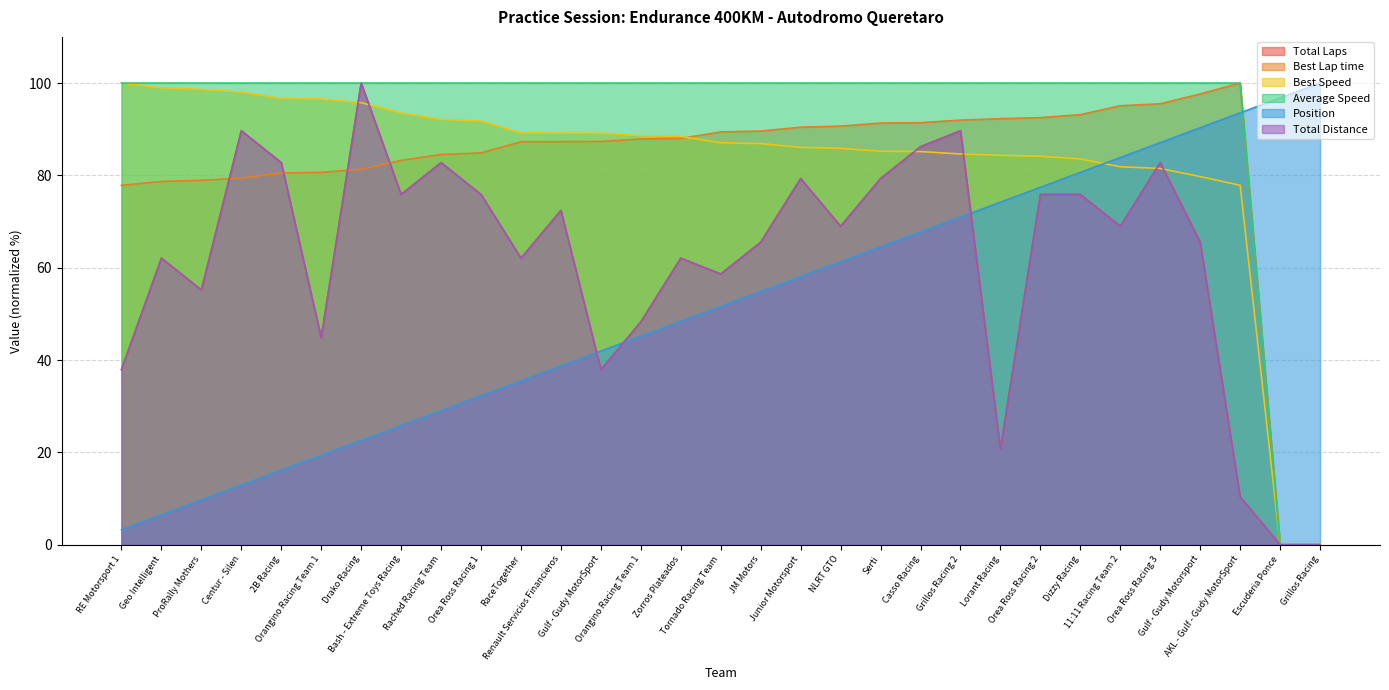

Where is the first local maximum for Total Laps?

Geo Intelligent